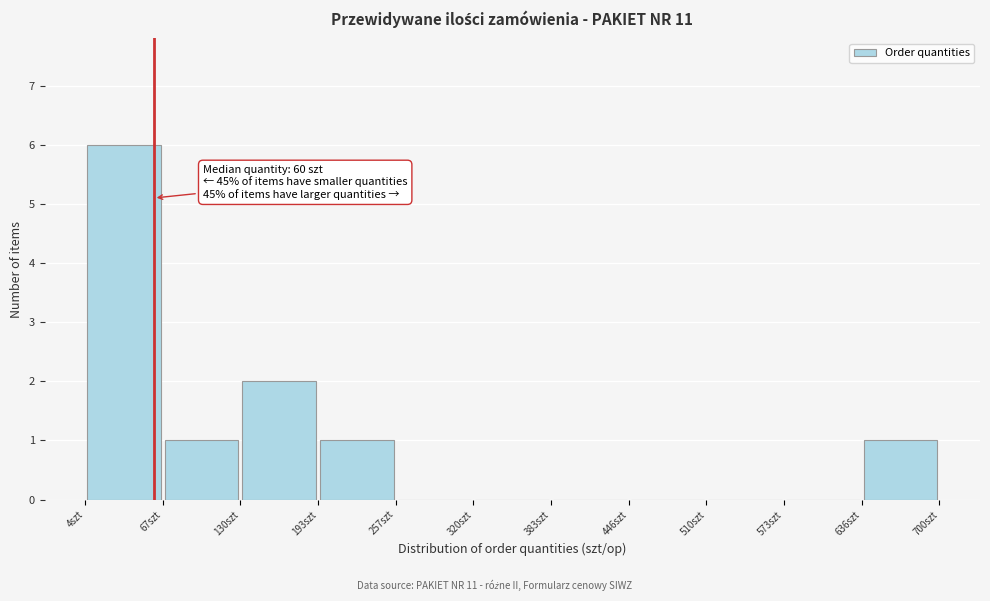

Over which range of the x-axis is the bar tallest?

0 to 70